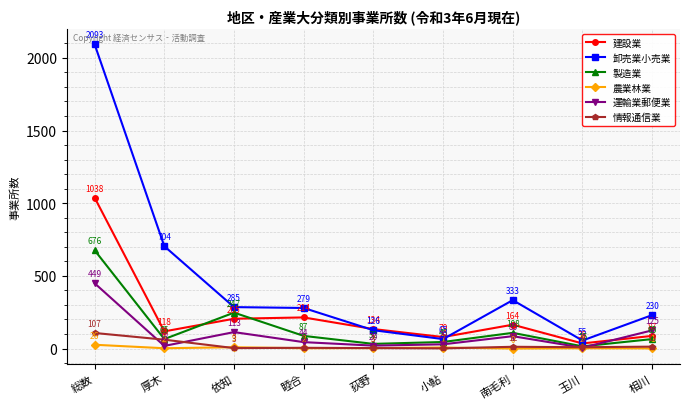

Is it true that 卸売業小売業 equals 230 at 相川?

True